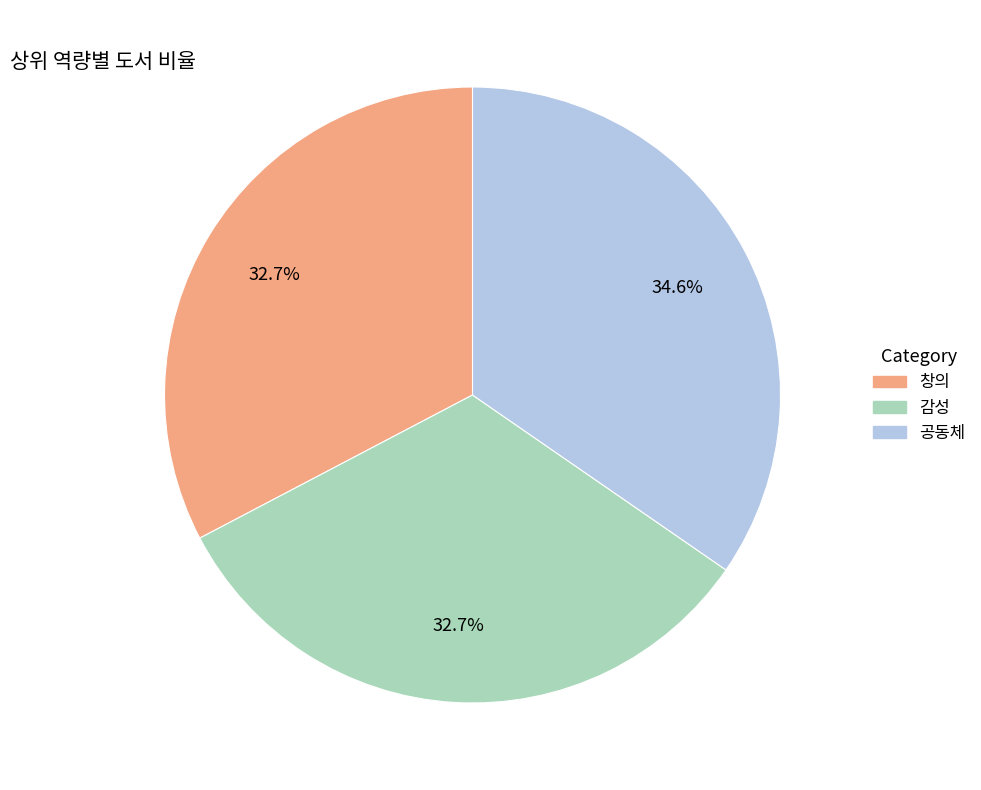

Is there a majority slice in this chart?

No